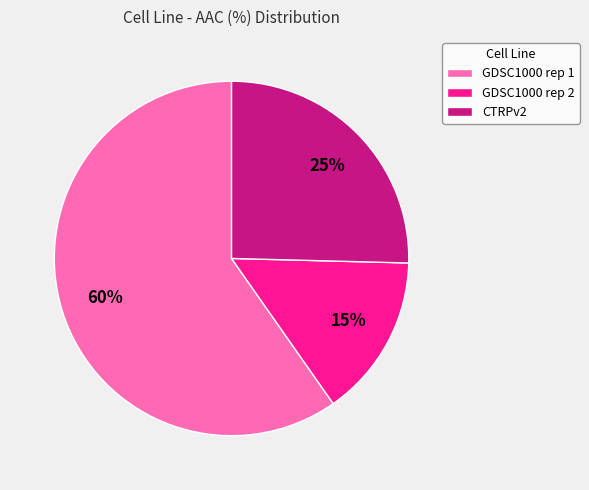

How many slices are in this pie chart?

3